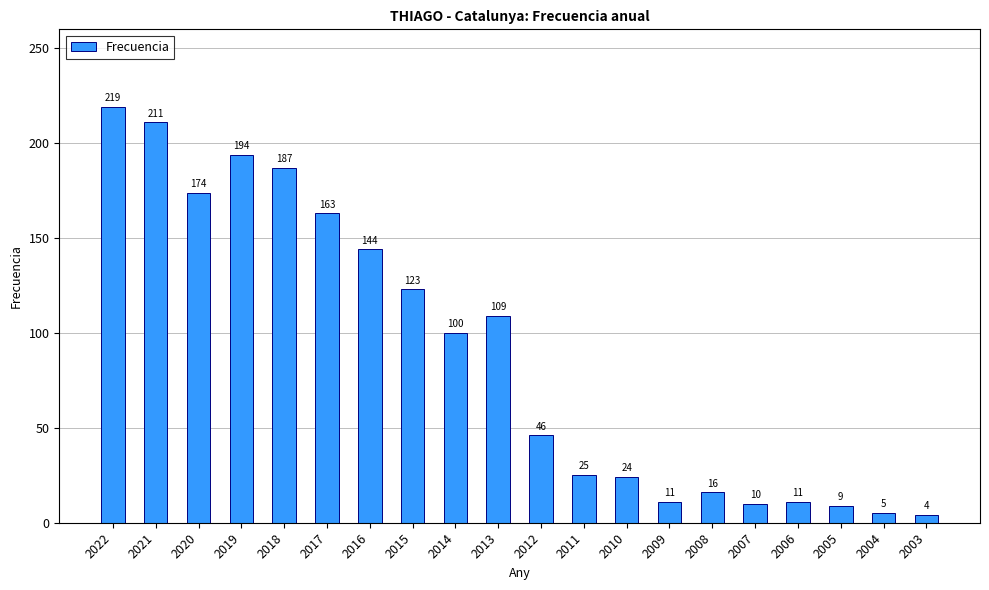

What is the ratio of the value at 2018 to the value at 2012?

4.1